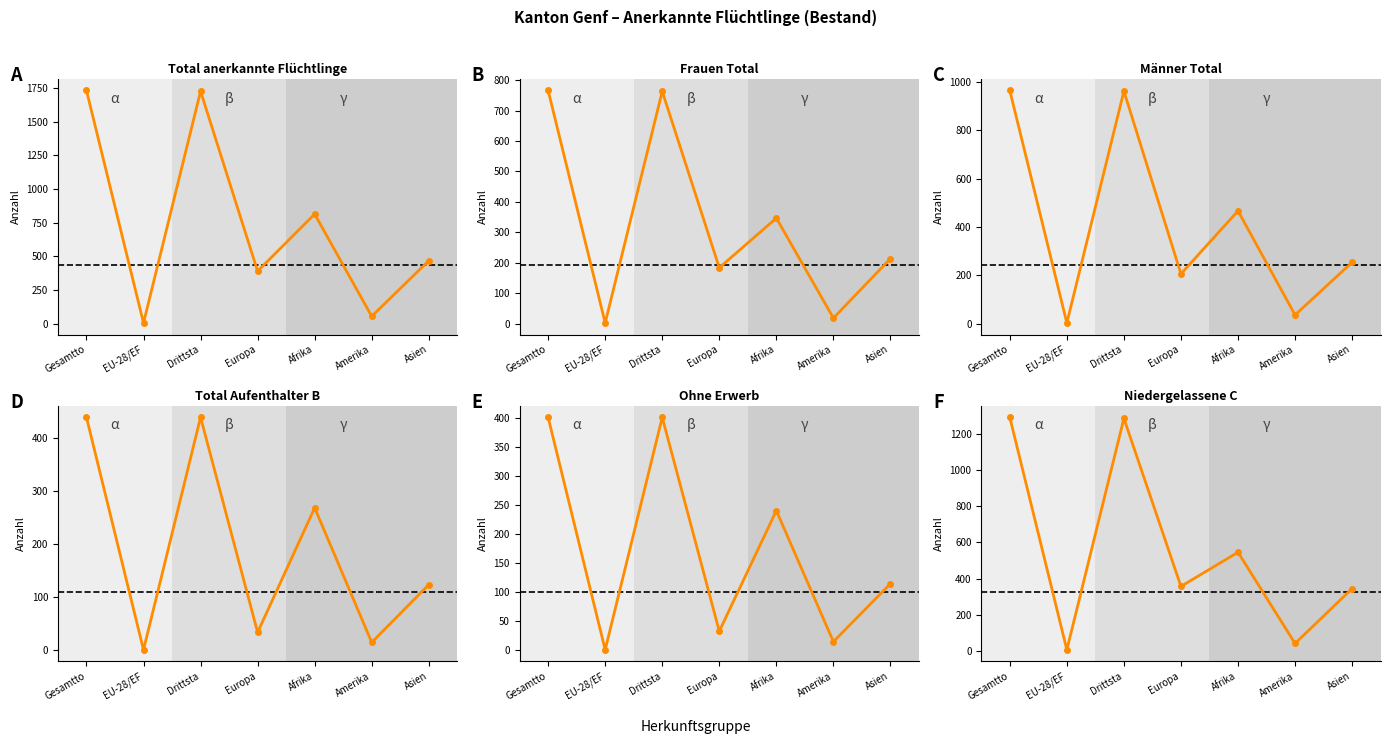

True or false: Total anerkannte Flüchtlinge (col_1) and Frauen Total (col_2) intersect in this chart.

False